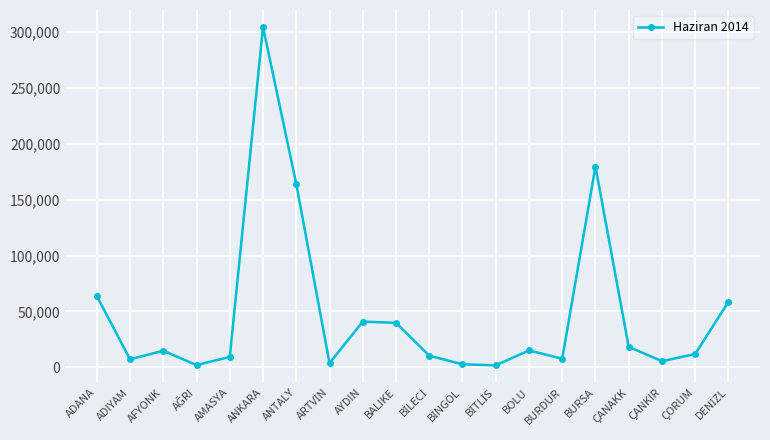

What is the change in value from ANKARA to BURSA?

-124852